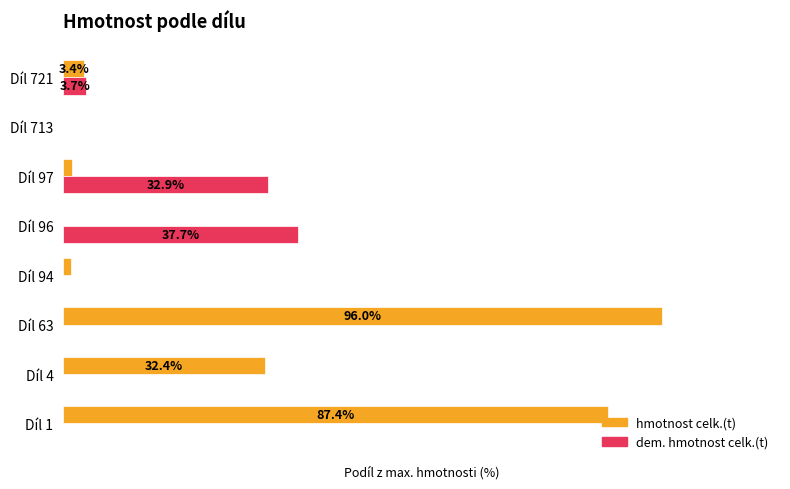

What are all the series names shown in the legend?

hmotnost celk.(t), dem. hmotnost celk.(t)